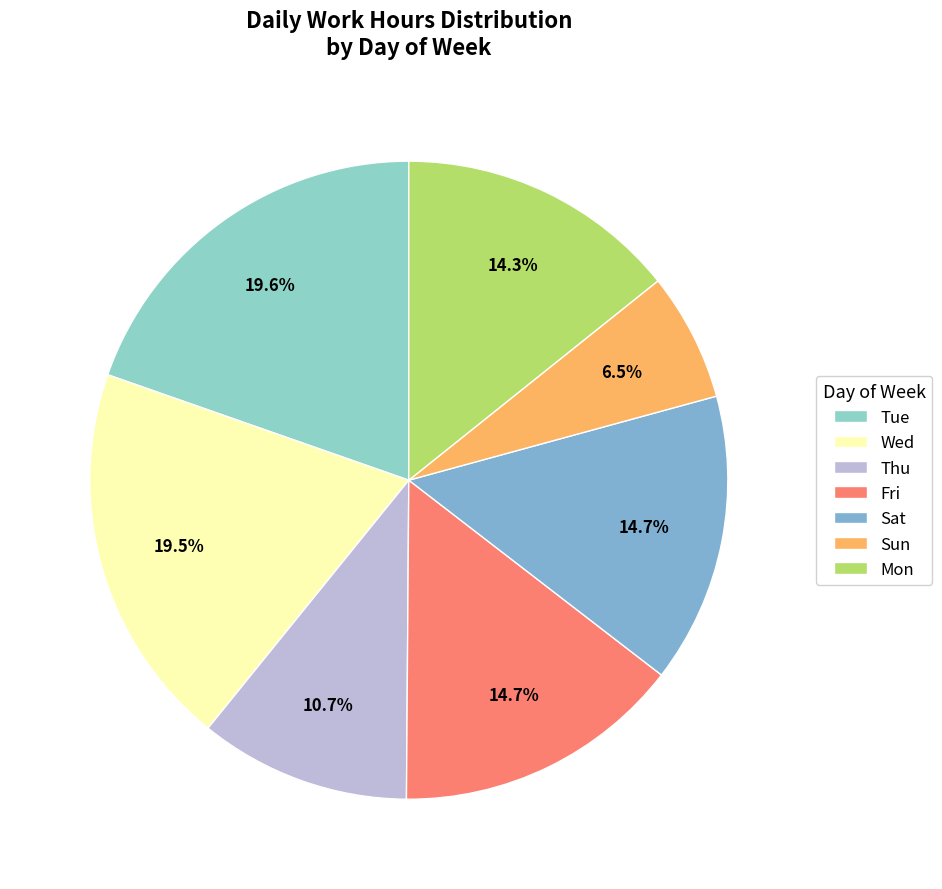

Is there any slice that represents more than half of the pie?

No